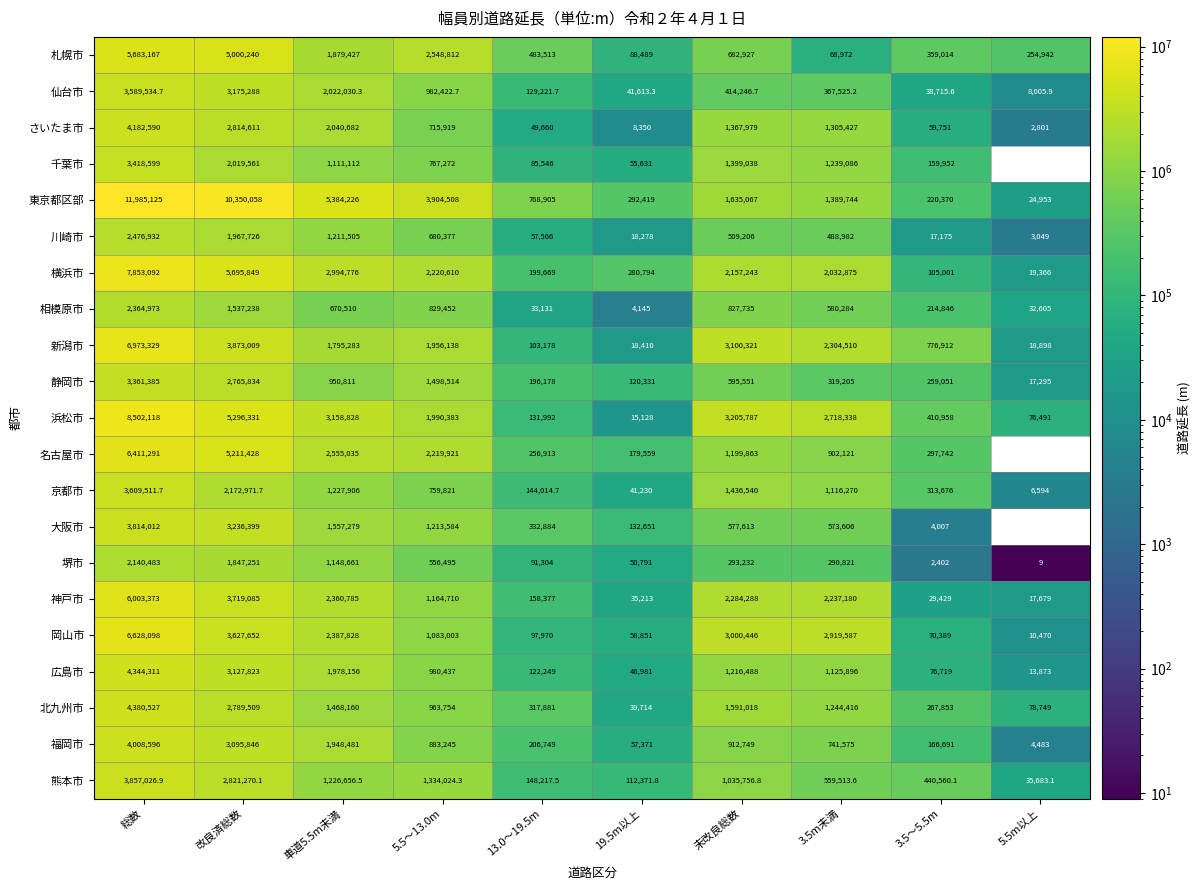

Is the value of 東京都区部 at 5.5～13.0m greater than the value of 仙台市 at 19.5m以上?

Yes